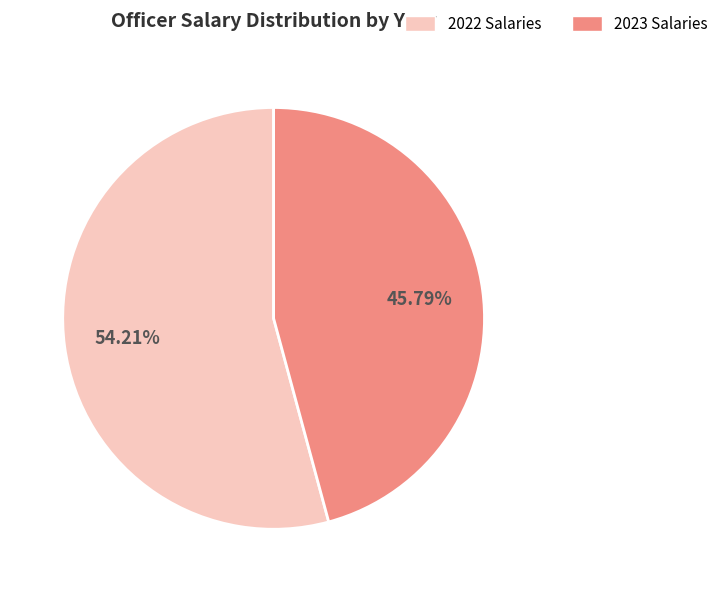

How many slices are in this pie chart?

2